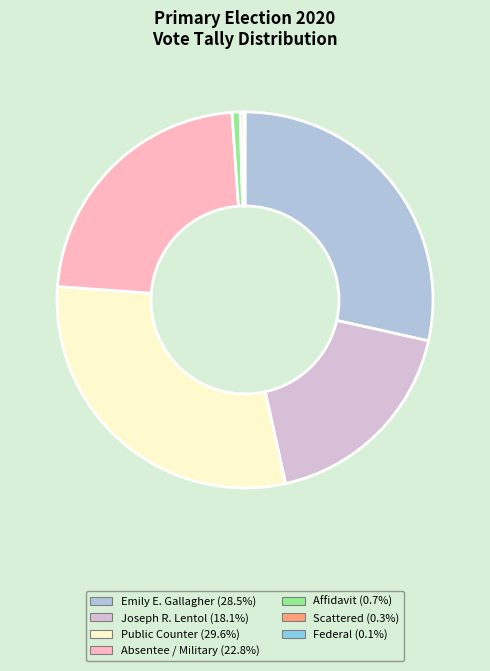

Does any single category account for the majority?

No